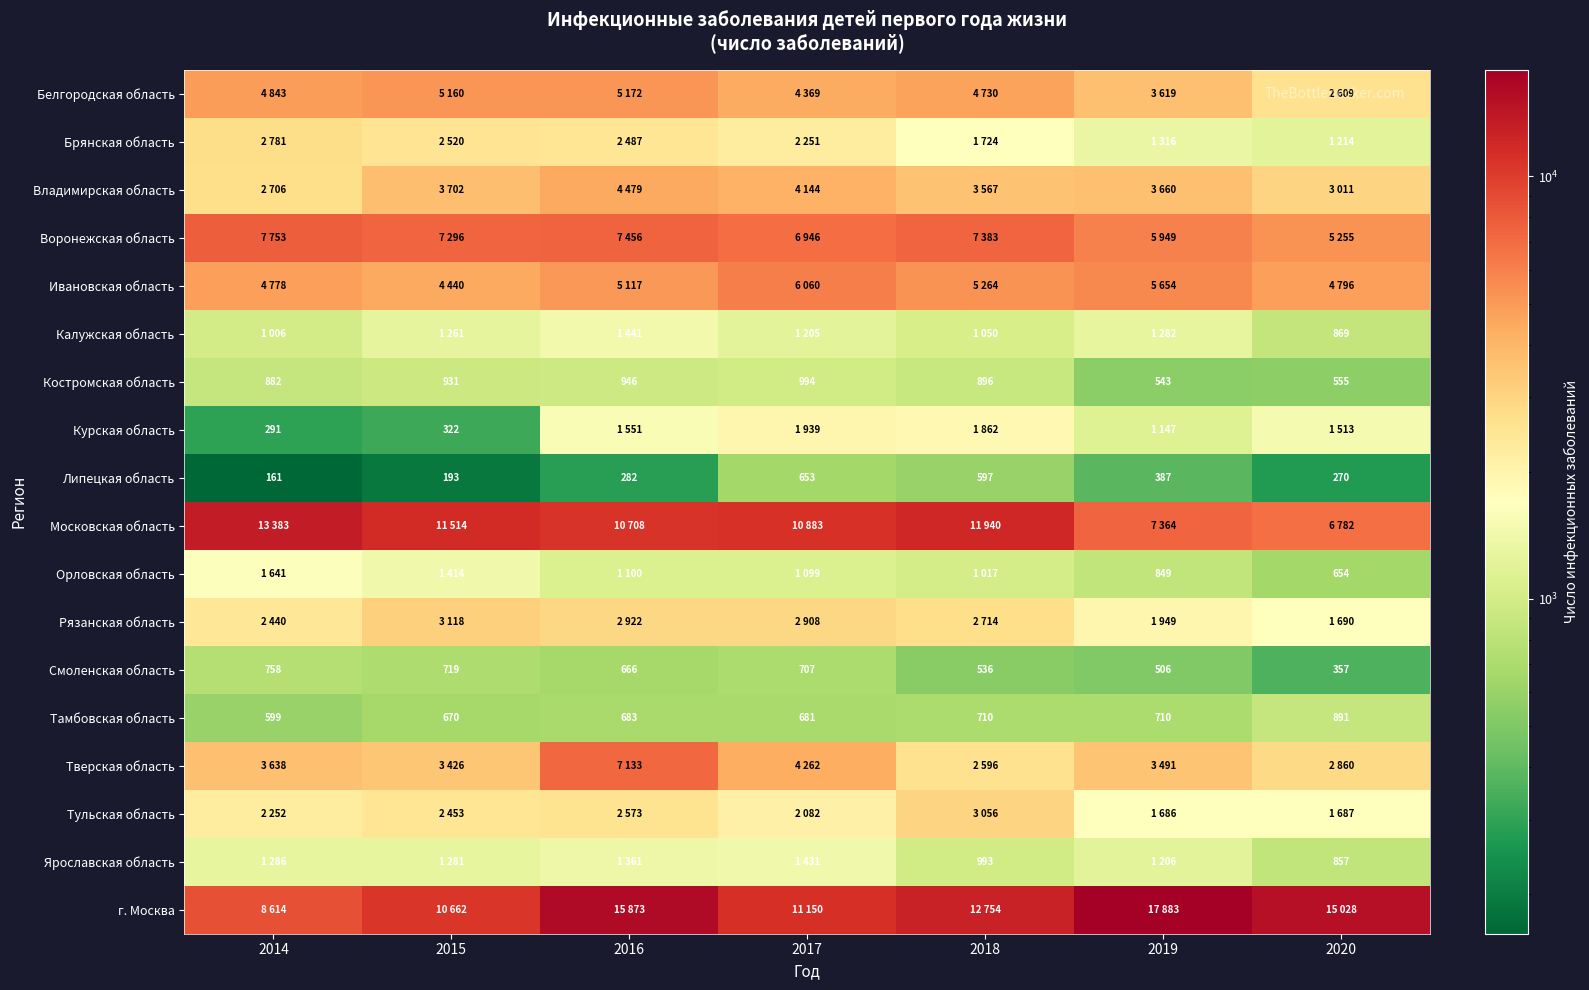

Which label corresponds to the smallest value in the chart?

2014